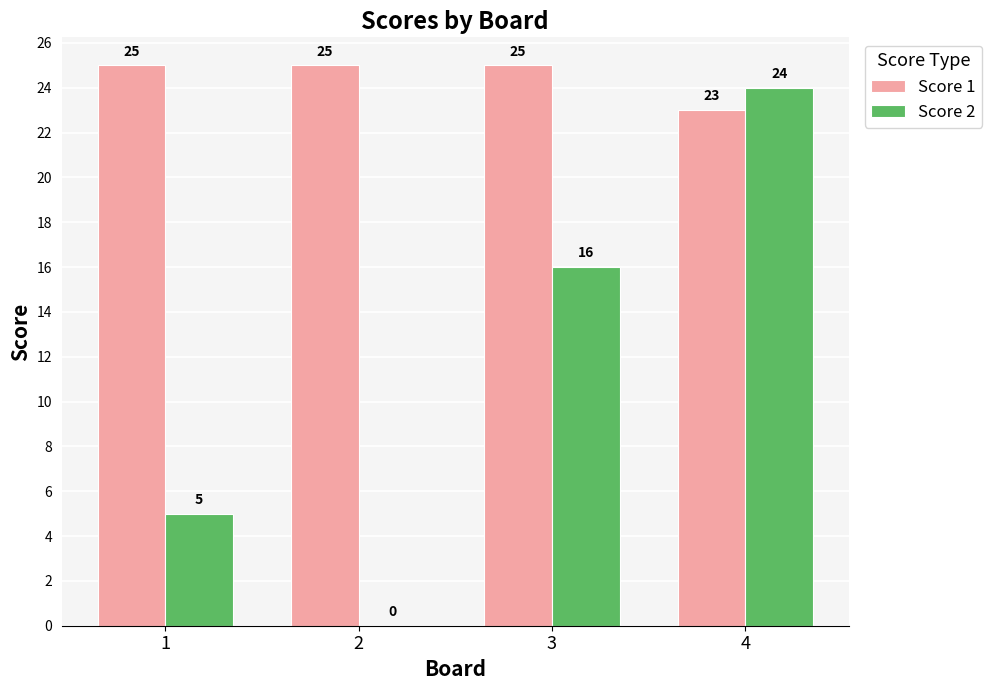

How many values in Score 2 are above zero?

3